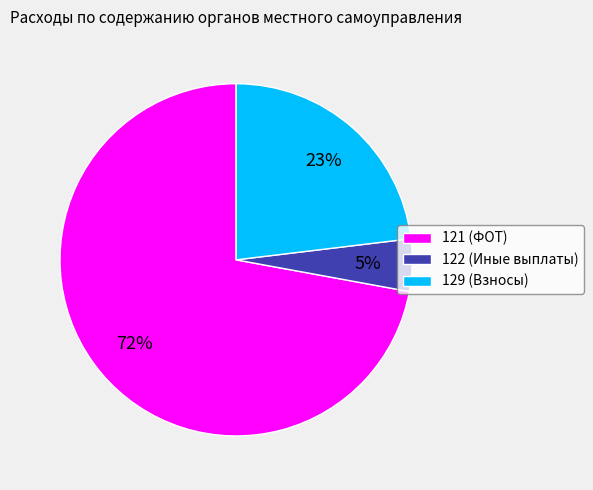

Do 121 and 122 together represent more than half of the pie?

Yes